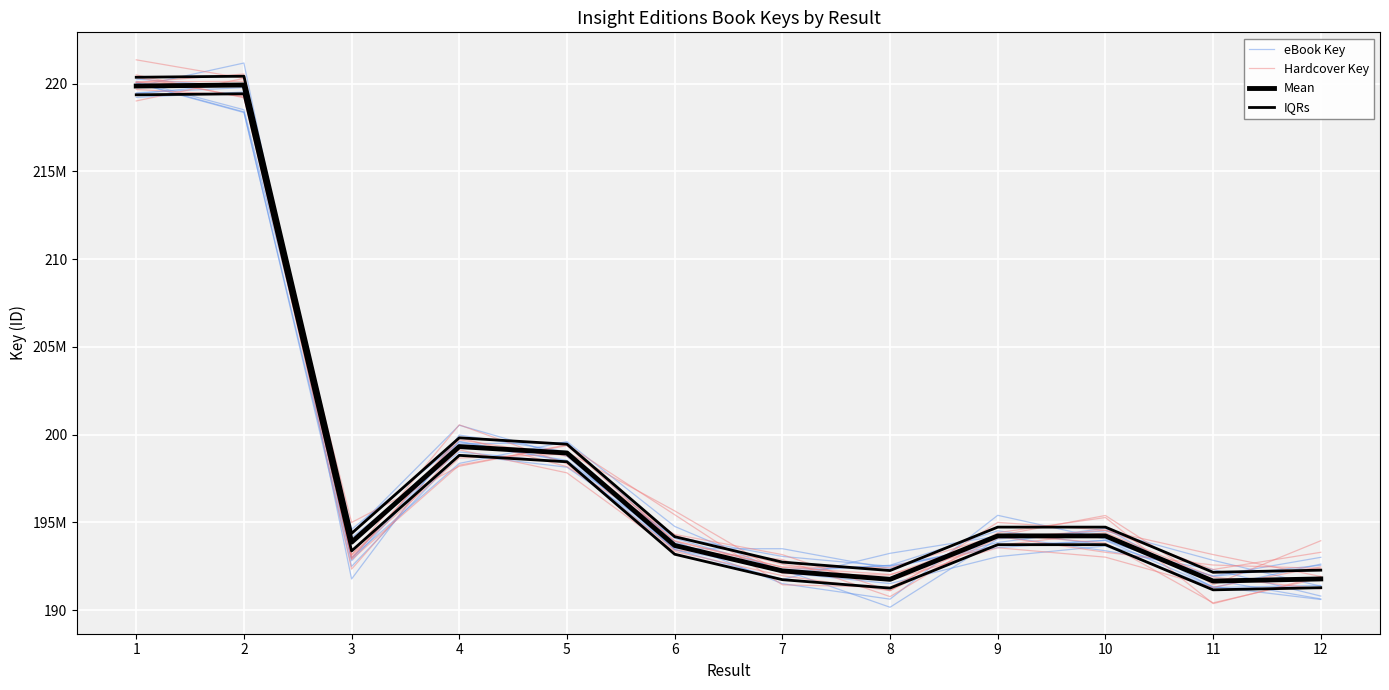

Is it true that IQRs equals 194733264.0 at 10?

True